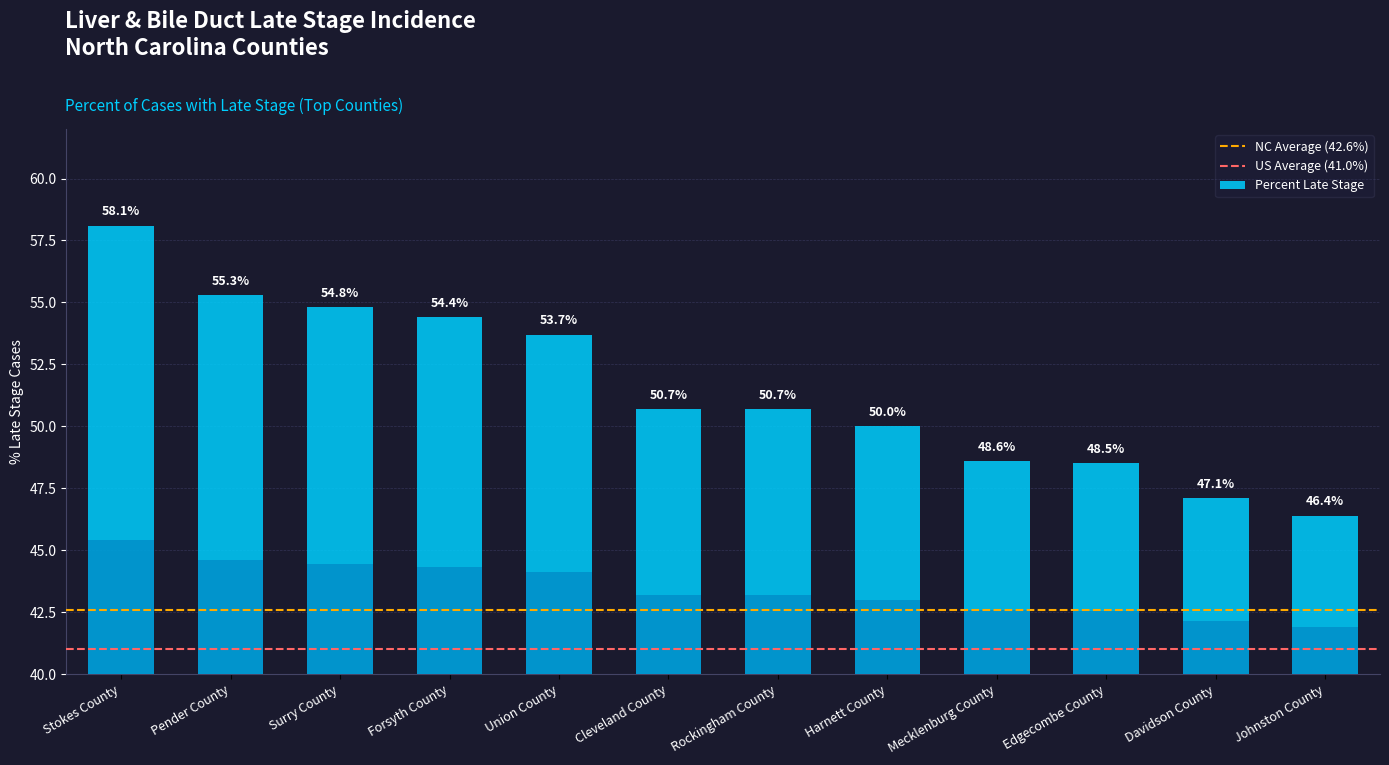

Does the chart contain any negative values?

No